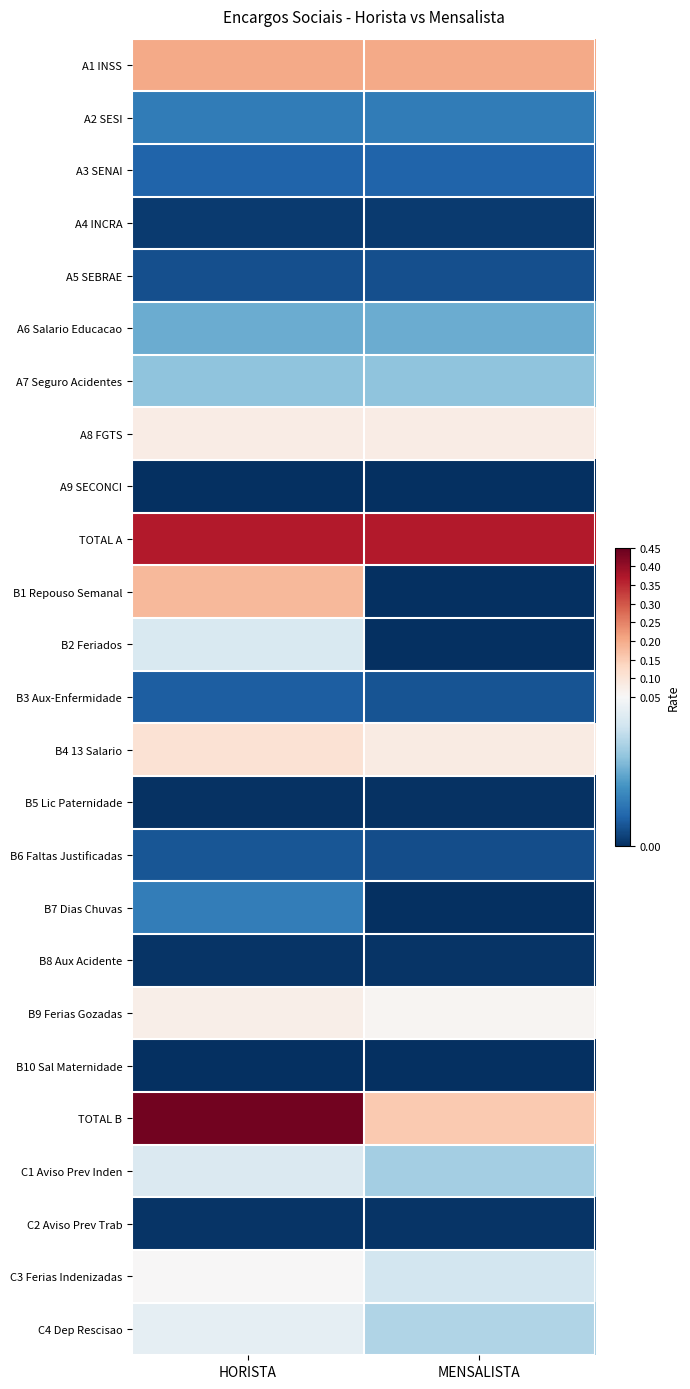

Reading right to left, list all the values displayed in this chart.

A1 INSS: MENSALISTA=0.2	HORISTA=0.2
A2 SESI: MENSALISTA=0.0	HORISTA=0.0
A3 SENAI: MENSALISTA=0.0	HORISTA=0.0
A4 INCRA: MENSALISTA=0.0	HORISTA=0.0
A5 SEBRAE: MENSALISTA=0.0	HORISTA=0.0
A6 Salario Educacao: MENSALISTA=0.0	HORISTA=0.0
A7 Seguro Acidentes: MENSALISTA=0.0	HORISTA=0.0
A8 FGTS: MENSALISTA=0.1	HORISTA=0.1
A9 SECONCI: MENSALISTA=0.0	HORISTA=0.0
TOTAL A: MENSALISTA=0.4	HORISTA=0.4
B1 Repouso Semanal: MENSALISTA=0.0	HORISTA=0.2
B2 Feriados: MENSALISTA=0.0	HORISTA=0.0
B3 Aux-Enfermidade: MENSALISTA=0.0	HORISTA=0.0
B4 13 Salario: MENSALISTA=0.1	HORISTA=0.1
B5 Lic Paternidade: MENSALISTA=0.0	HORISTA=0.0
B6 Faltas Justificadas: MENSALISTA=0.0	HORISTA=0.0
B7 Dias Chuvas: MENSALISTA=0.0	HORISTA=0.0
B8 Aux Acidente: MENSALISTA=0.0	HORISTA=0.0
B9 Ferias Gozadas: MENSALISTA=0.1	HORISTA=0.1
B10 Sal Maternidade: MENSALISTA=0.0	HORISTA=0.0
TOTAL B: MENSALISTA=0.2	HORISTA=0.4
C1 Aviso Prev Inden: MENSALISTA=0.0	HORISTA=0.0
C2 Aviso Prev Trab: MENSALISTA=0.0	HORISTA=0.0
C3 Ferias Indenizadas: MENSALISTA=0.0	HORISTA=0.1
C4 Dep Rescisao: MENSALISTA=0.0	HORISTA=0.0